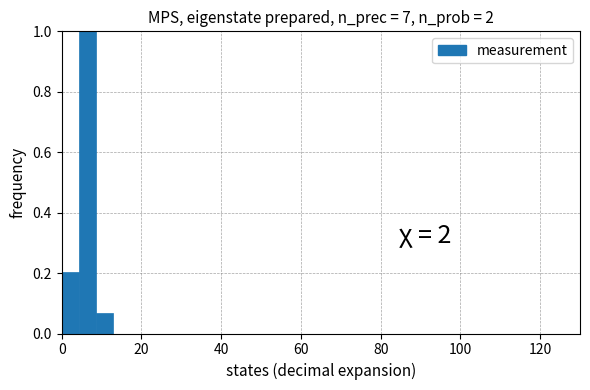

Around what value on the x-axis is the tallest bar? Give the approximate position of its centre, as read against the axis.

6